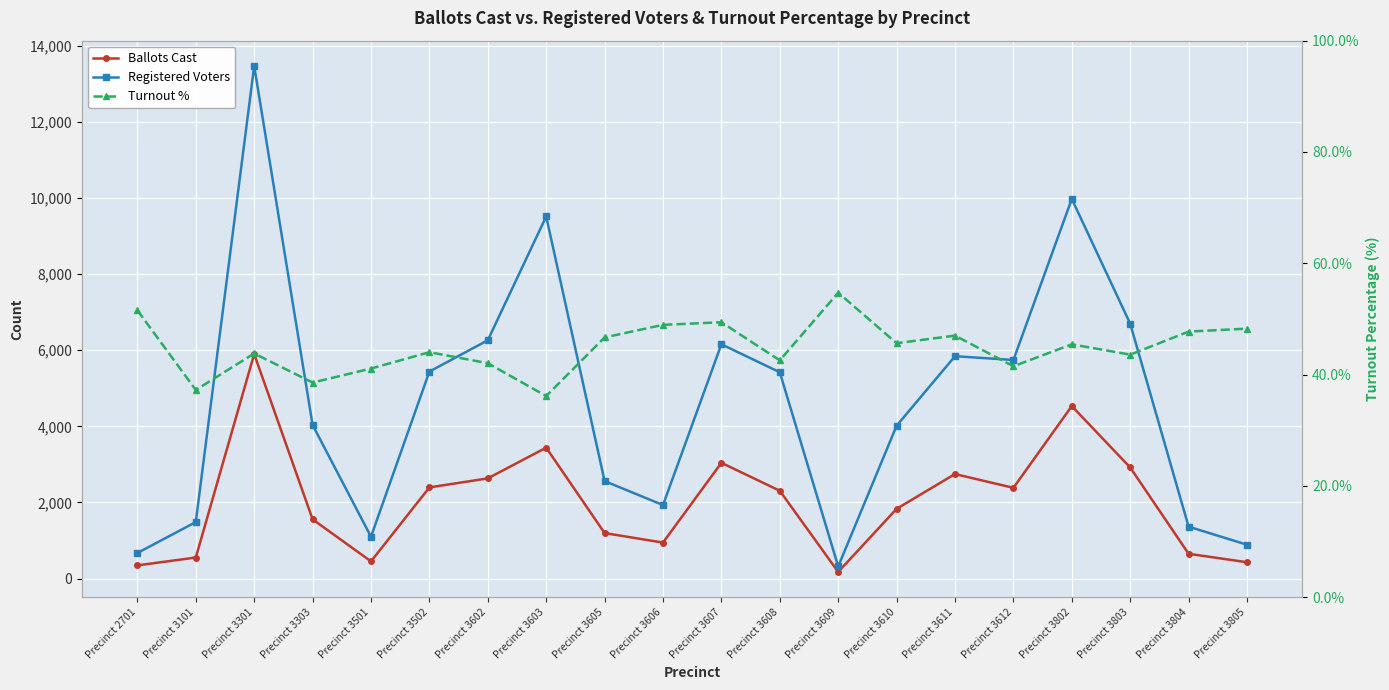

Which has a higher value, Precinct 3805 or Precinct 3607?

Precinct 3607